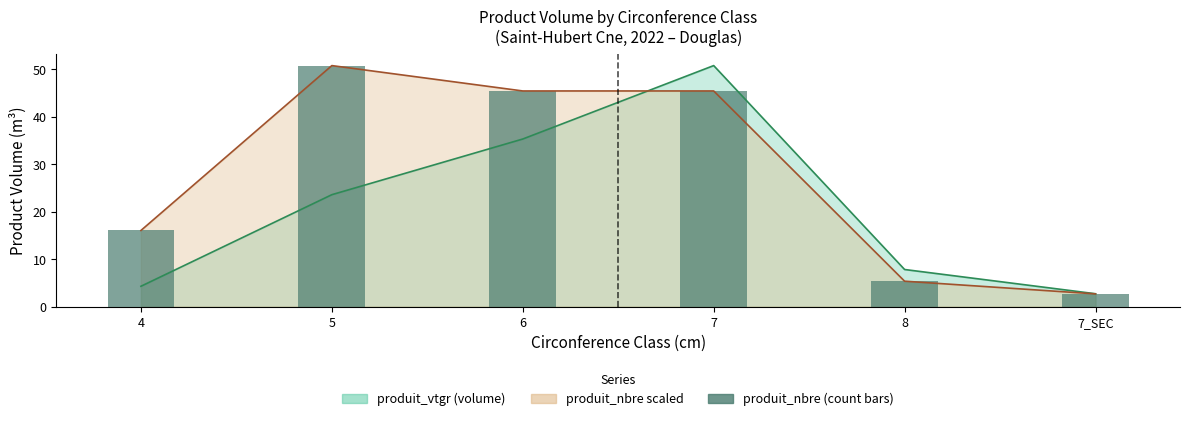

The chart shows a value of 16.0 at 4. True or false?

True